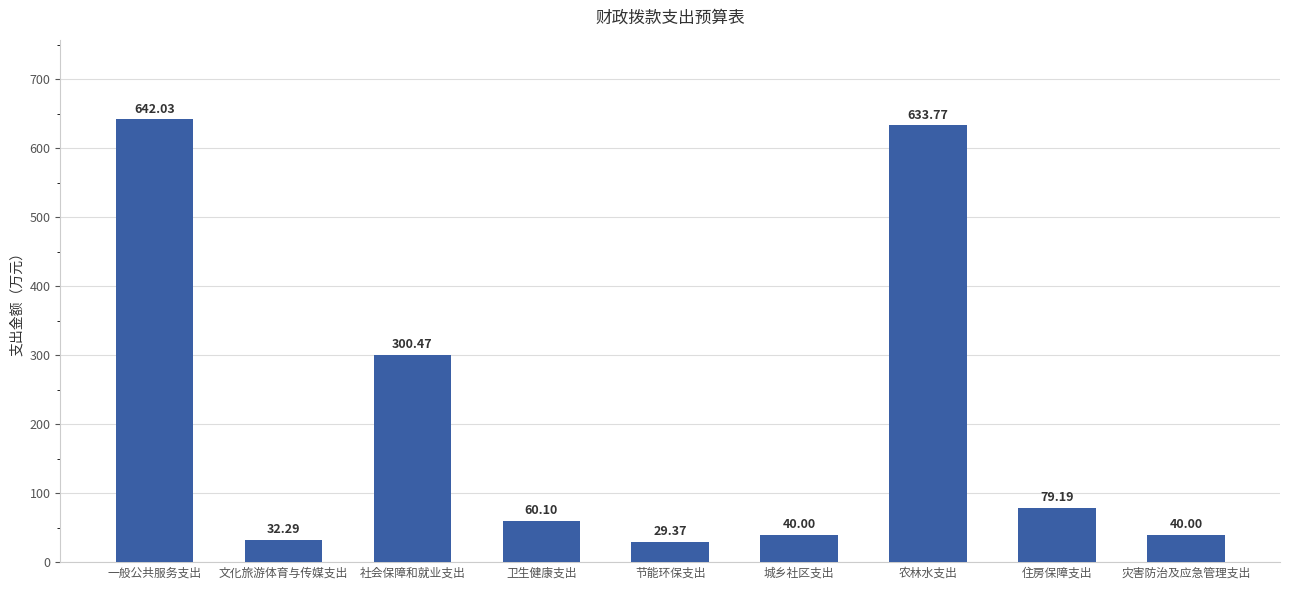

What is the label of the 9th bar from the left?

灾害防治及应急管理支出